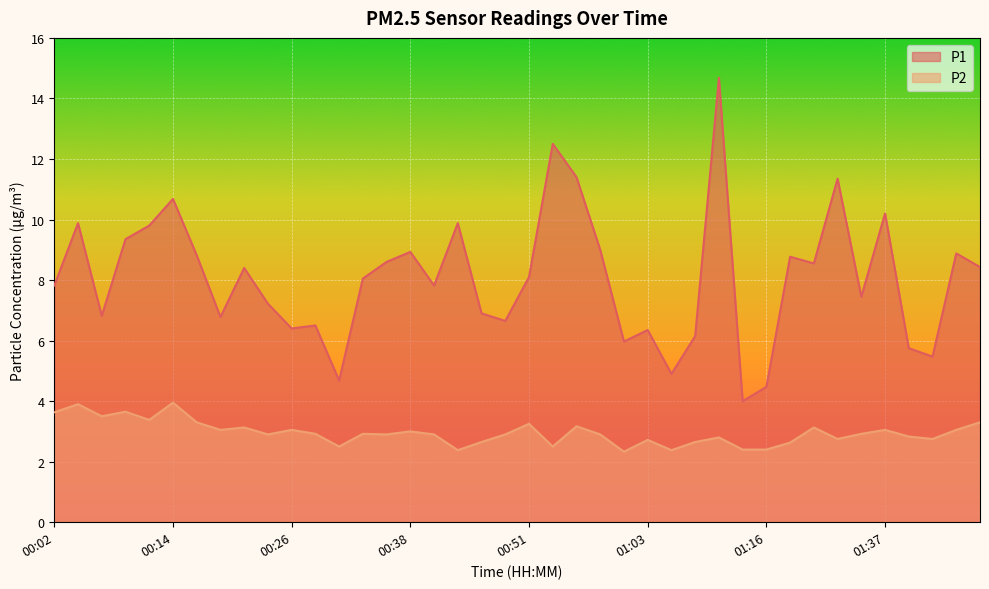

At which label is P1 closest to 9?

00:58